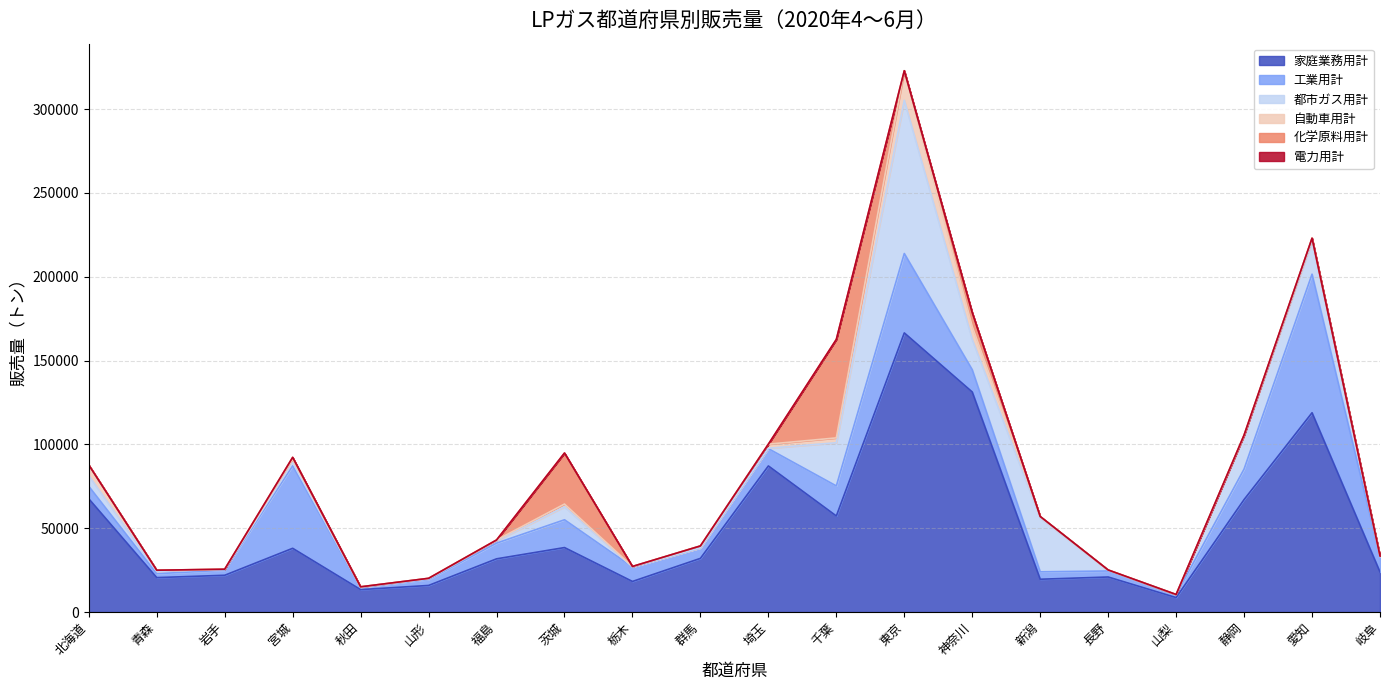

True or false: 化学原料用計 has a value of 6469 at 茨城.

False